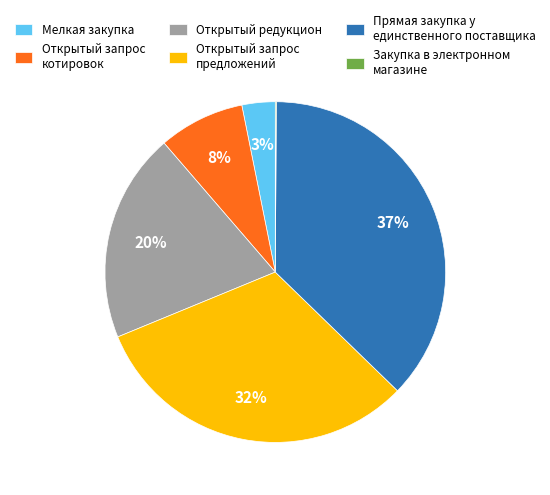

The Открытый запрос котировок slice represents 8% of the pie. True or false?

True